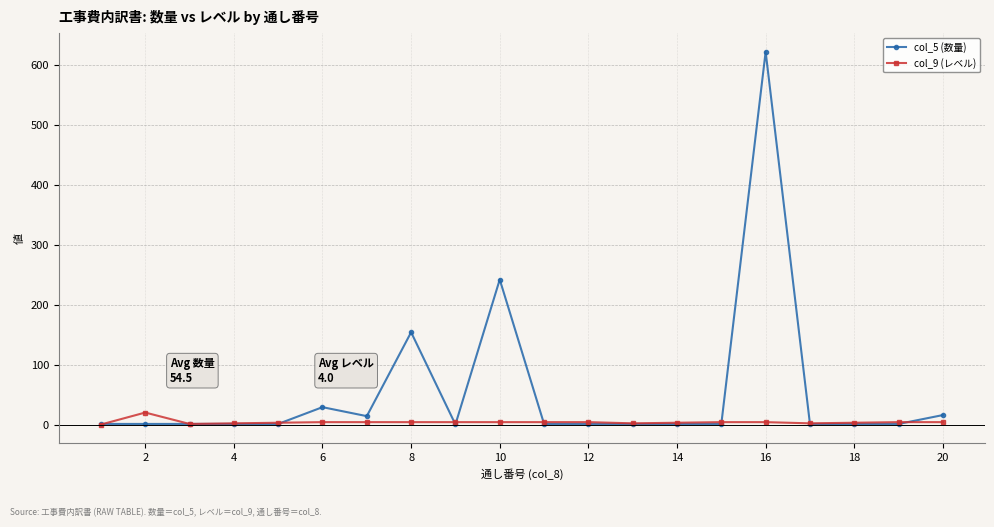

List the series in order of their peak value, lowest first.

col_9 (レベル), col_5 (数量)